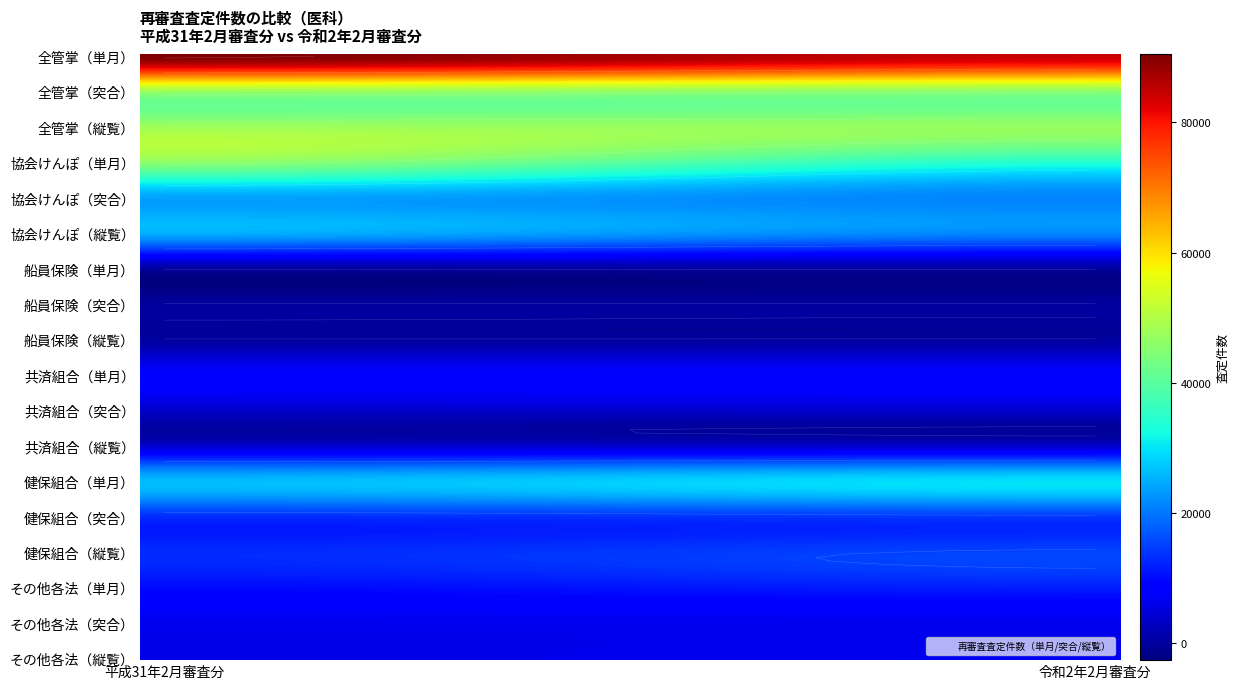

Is it true that 協会けんぽ（縦覧） equals 8224 at 0?

False